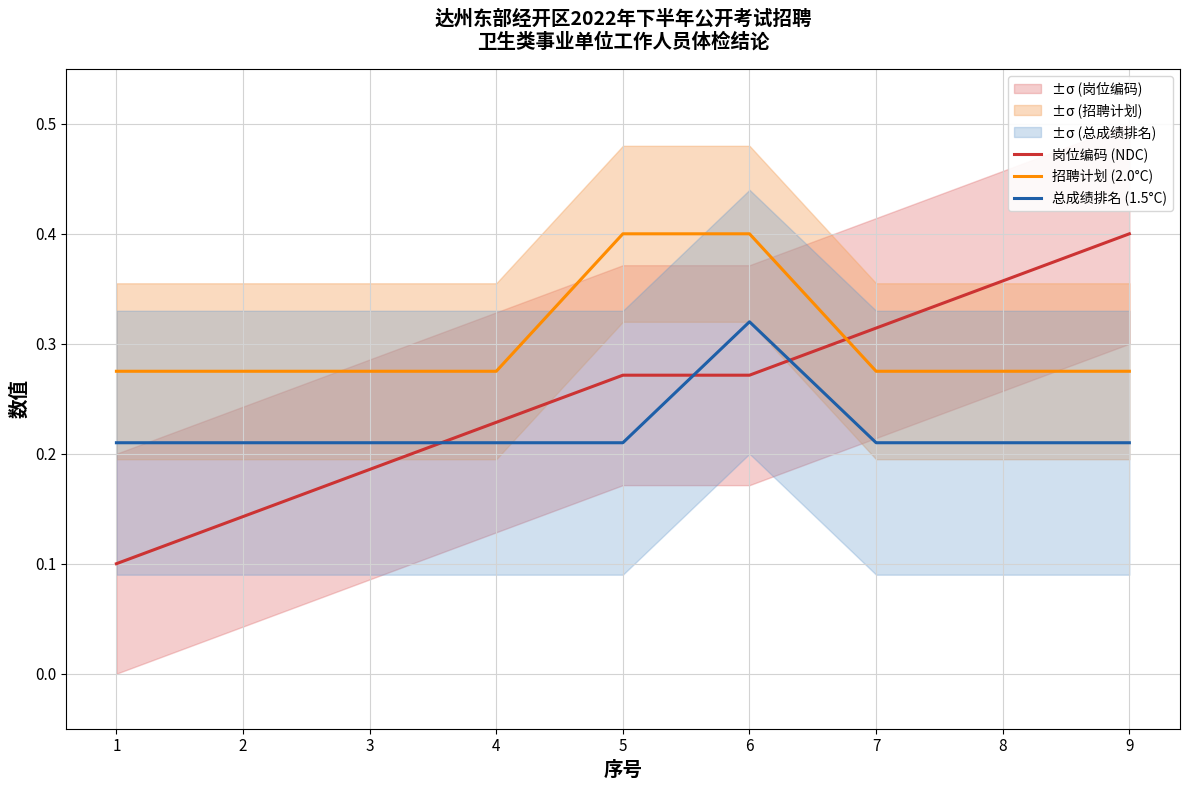

Rank the series by their average value, from highest to lowest.

招聘计划 (2.0°C), 岗位编码 (NDC), 总成绩排名 (1.5°C)